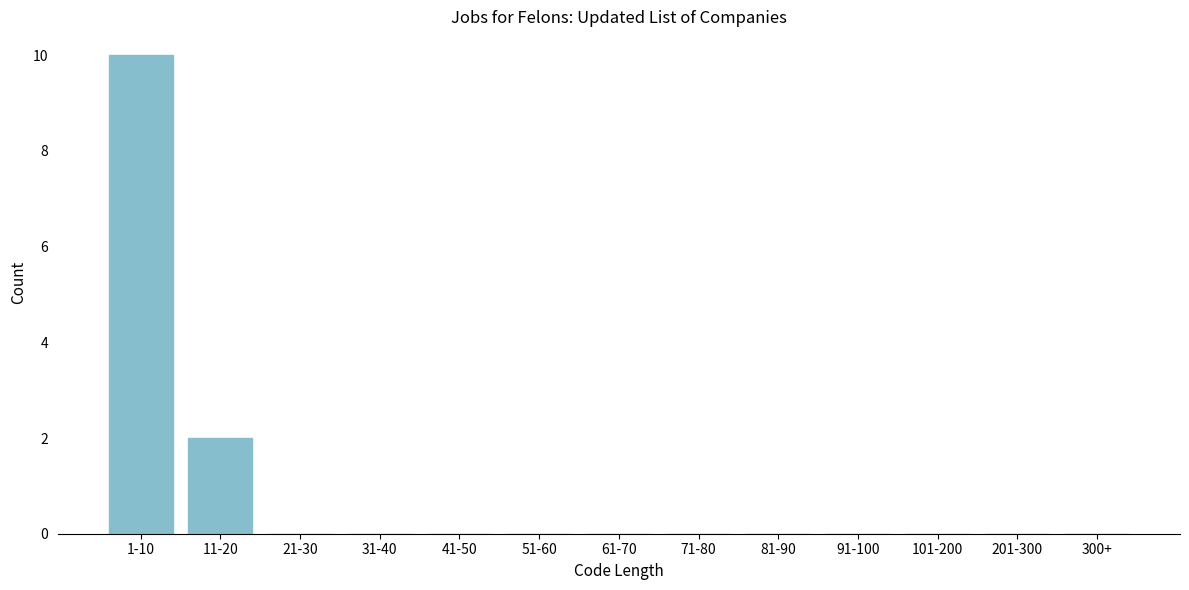

Reading right to left, transcribe all the data shown in this chart.

300+=0	201-300=0	101-200=0	91-100=0	81-90=0	71-80=0	61-70=0	51-60=0	41-50=0	31-40=0	21-30=0	11-20=2	1-10=10